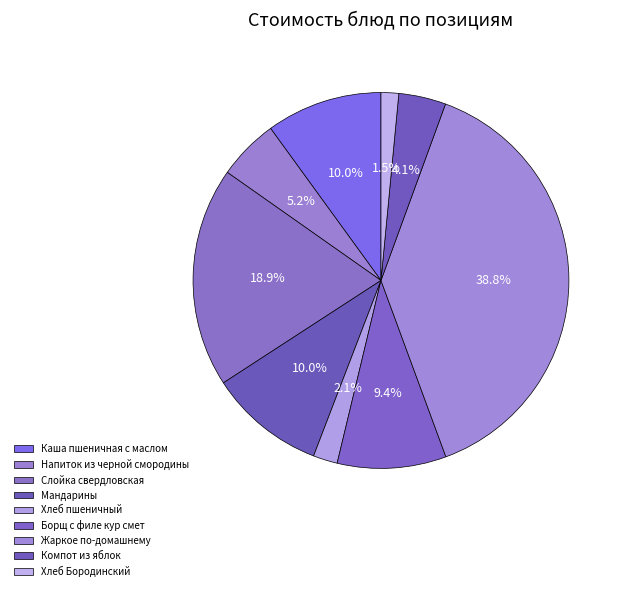

What is the largest slice in the pie chart?

Жаркое по-домашнему